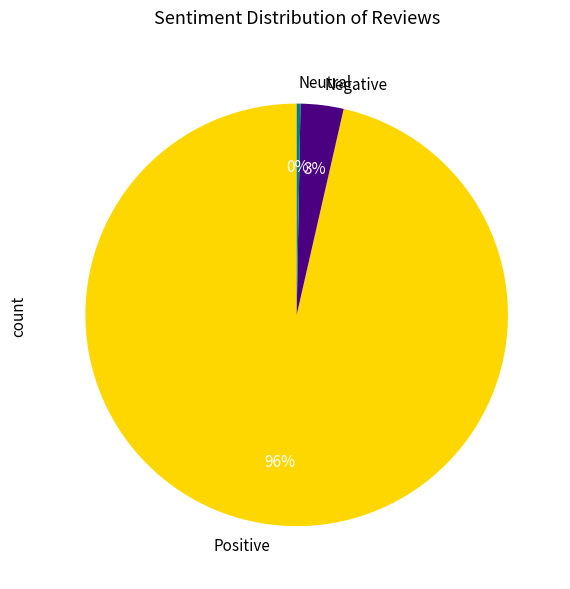

True or false: Neutral accounts for 0% of the total.

True